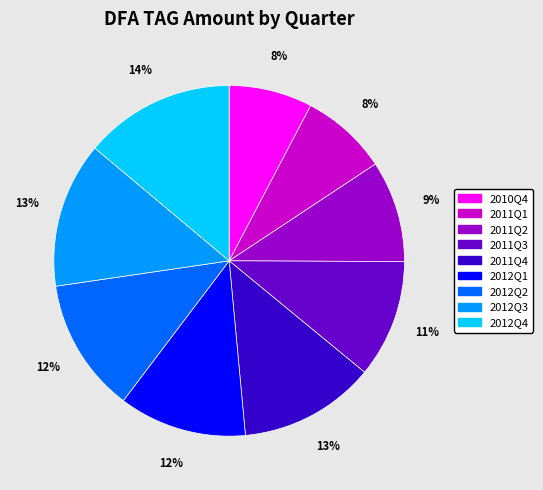

The 2012Q3 slice represents 27% of the pie. True or false?

False